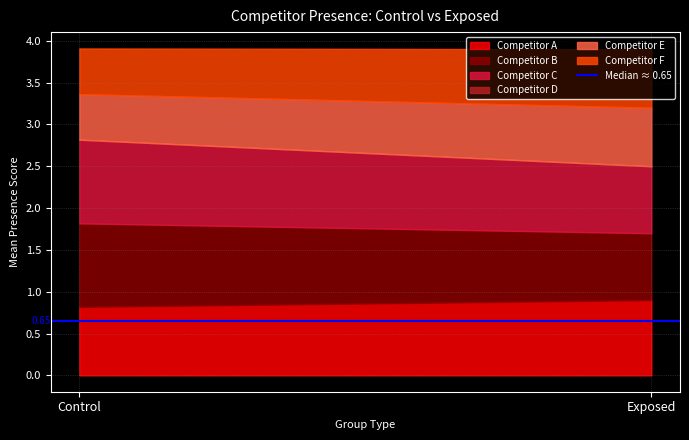

Which category has the highest value across all series?

Control